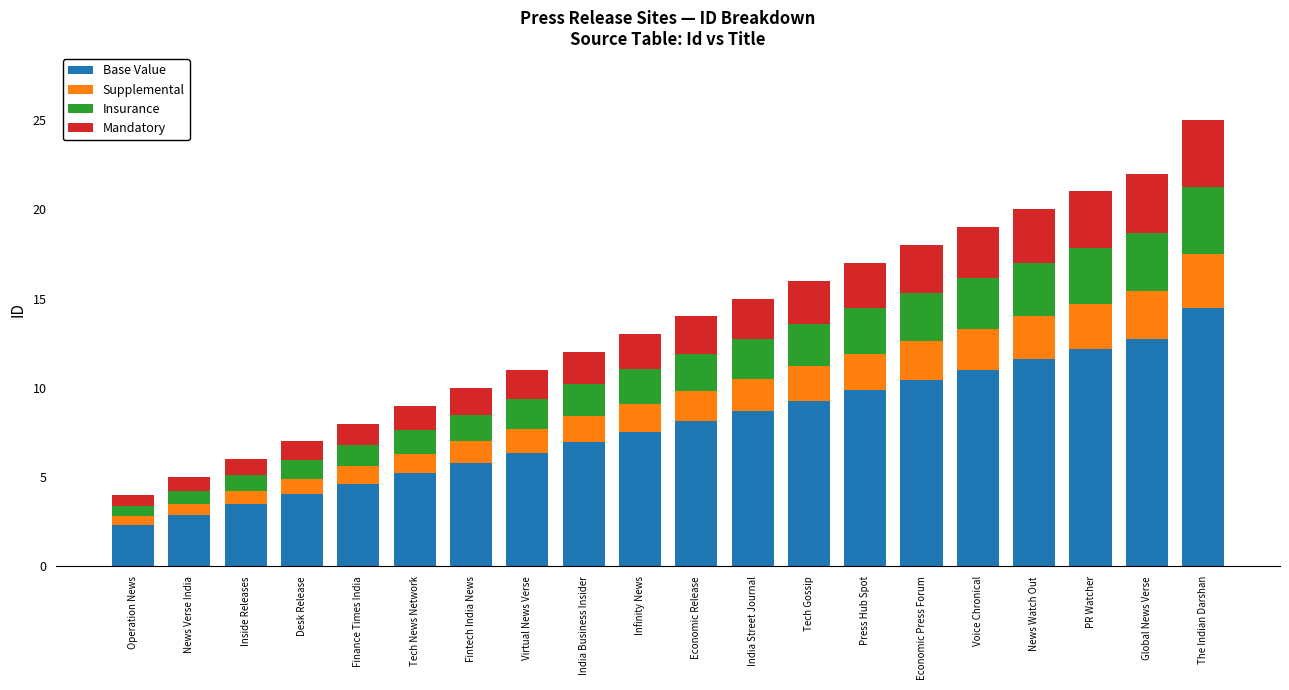

Is it true that Base Value equals 4.6 at Finance Times India?

True